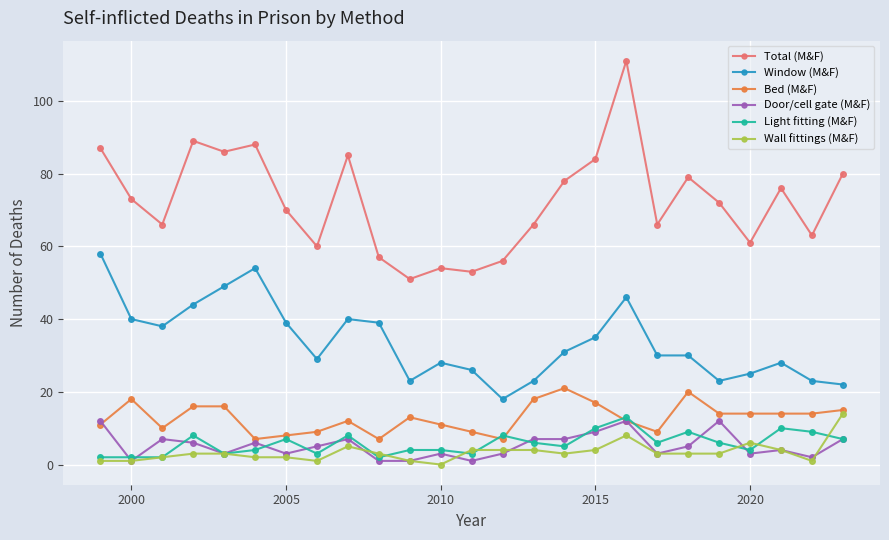

Which series has the largest total across all categories?

Total (M&F)